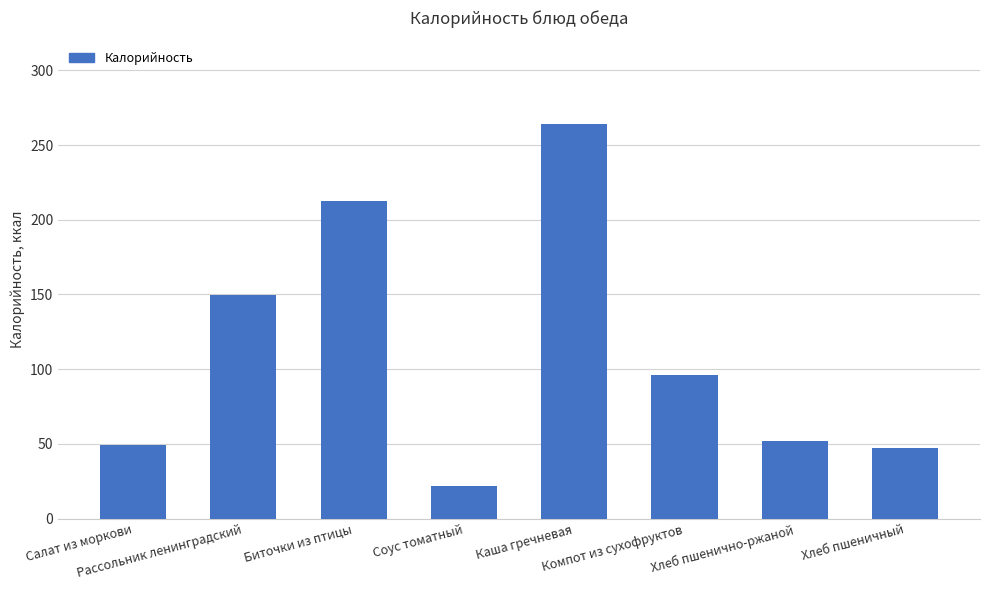

Where does the data first go above 96?

Рассольник ленинградский